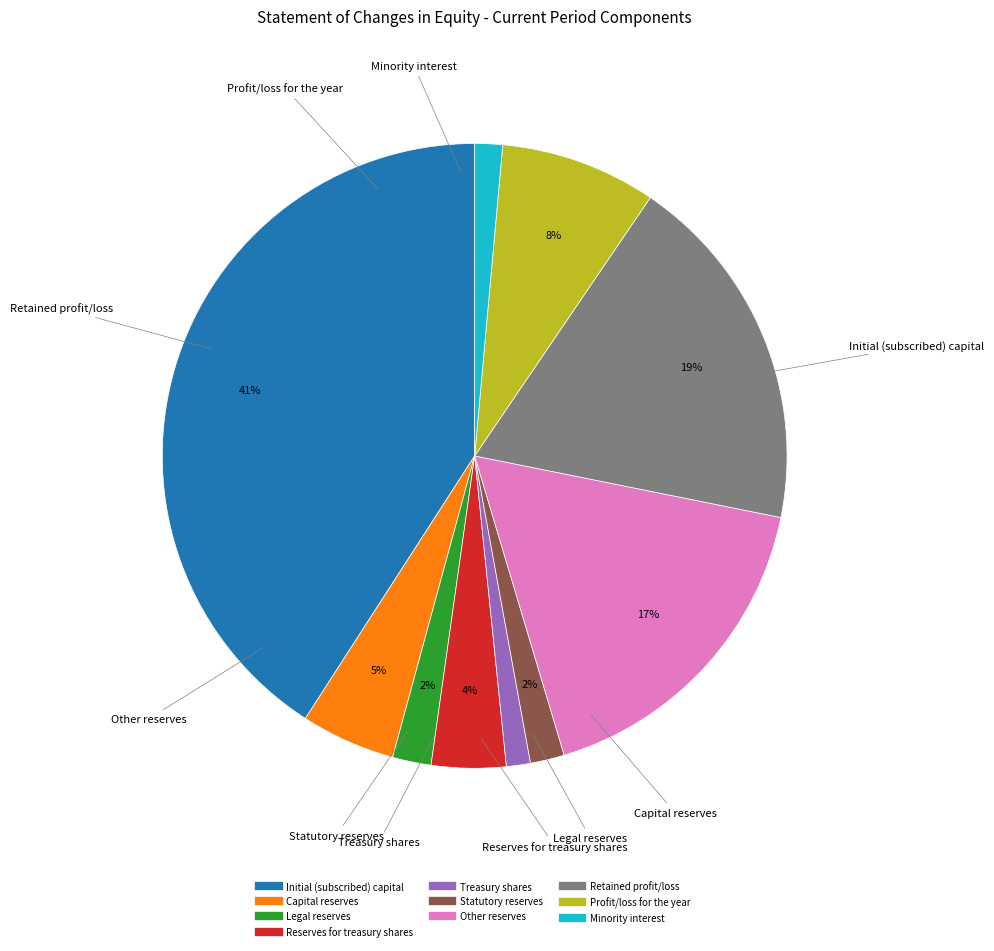

What percentage is the Other reserves slice, to the nearest percent?

17%